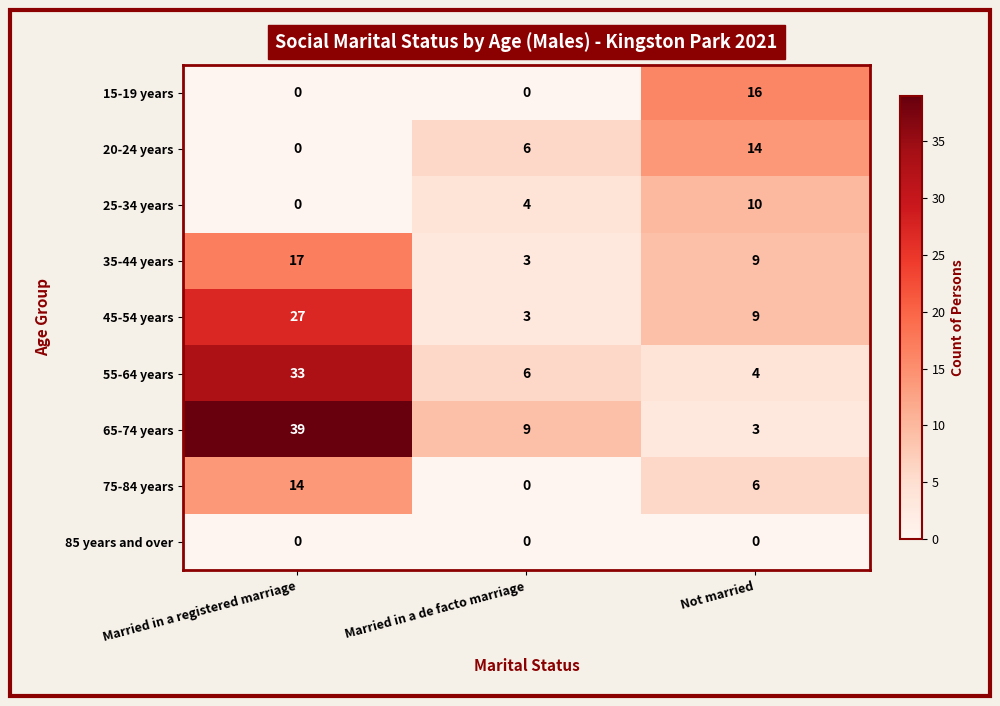

Which category has the highest value in the 45-54 years series?

Married in a registered marriage